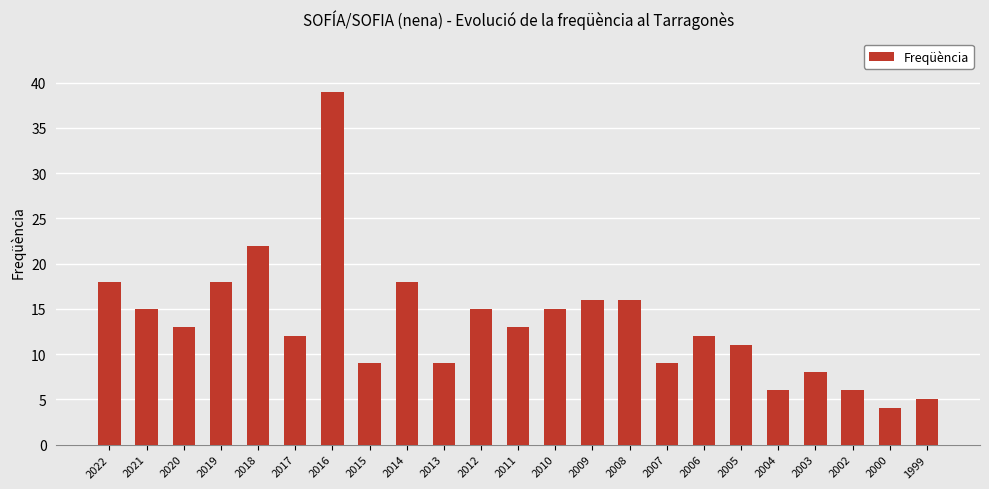

What is the value of the 2nd bar from the left?

15